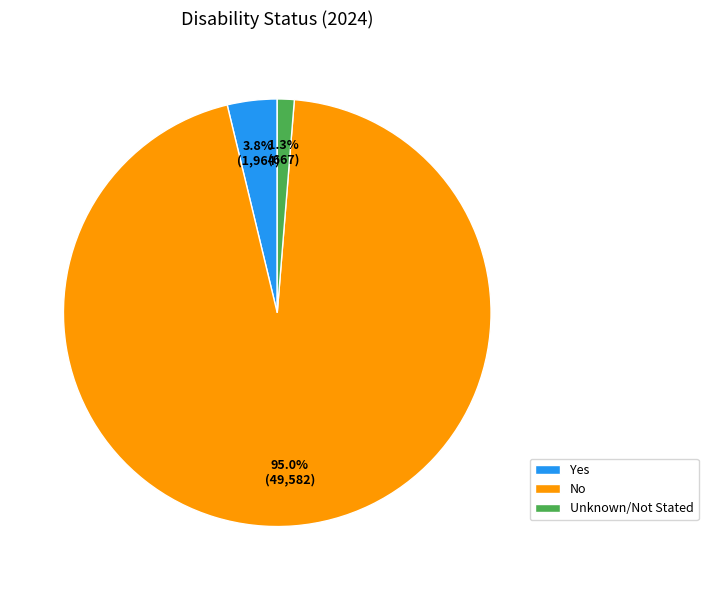

Do Unknown/Not Stated and No together represent more than half of the pie?

Yes